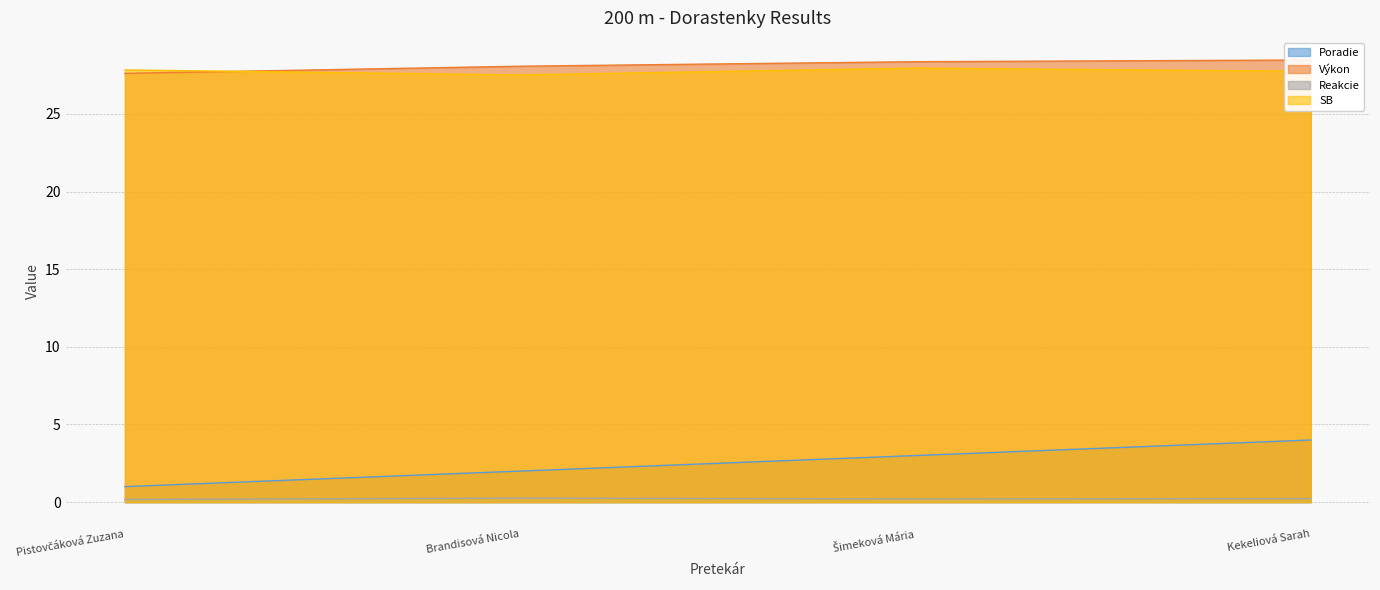

Reading right to left, transcribe all the data shown in this chart.

Poradie: 4.0	3.0	2.0	1.0
Výkon: 28.5	28.4	28.1	27.6
Reakcie: 0.2	0.2	0.3	0.2
SB: 27.7	27.9	27.5	27.8